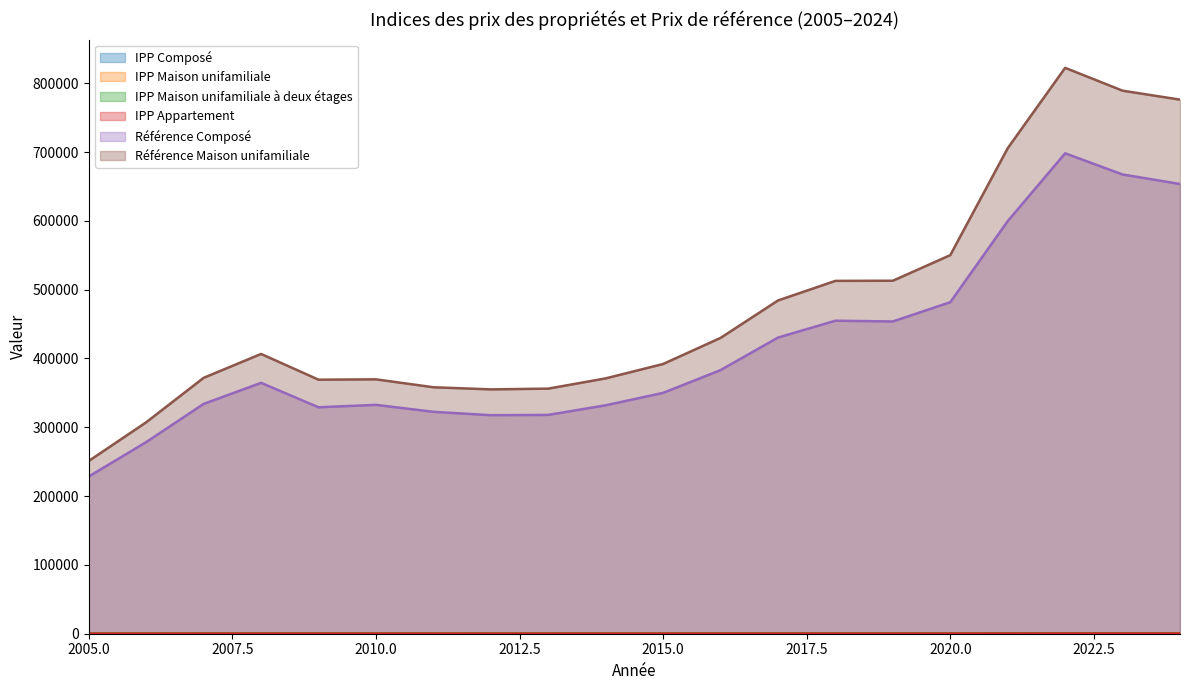

Is it true that IPP Maison unifamiliale à deux étages equals 203.5 at 2017?

True